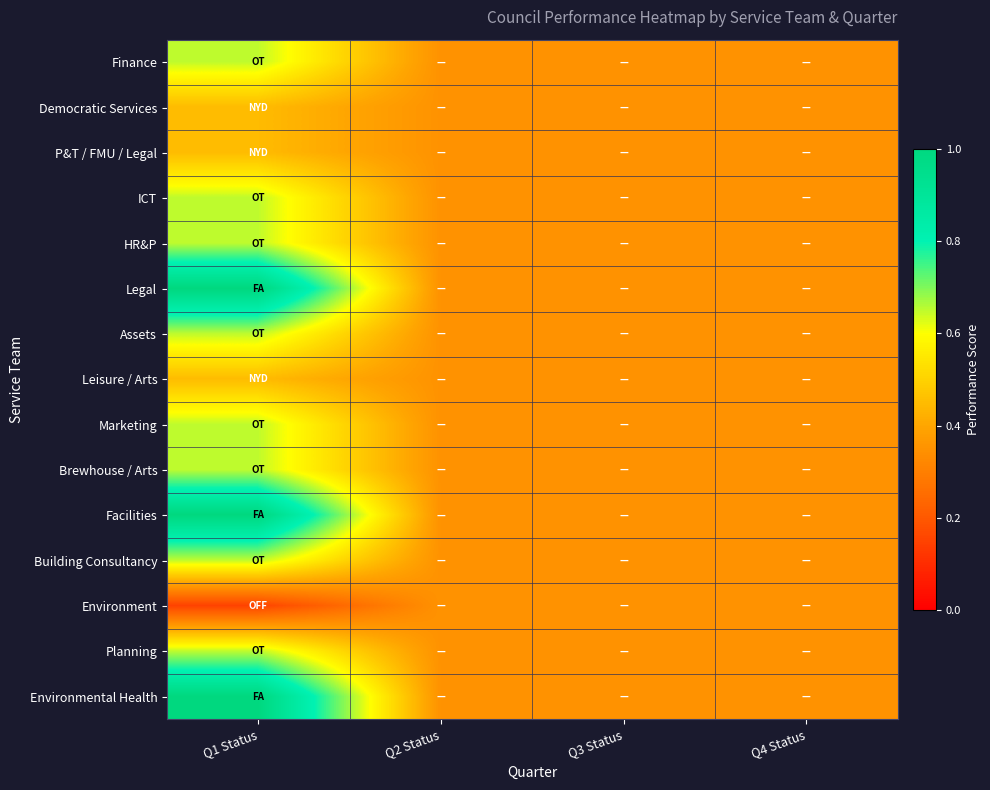

Reading left to right, what are all the values shown in this chart?

Finance: Q1 Status=0.7	Q2 Status=0.3	Q3 Status=0.3	Q4 Status=0.3
Democratic Services: Q1 Status=0.5	Q2 Status=0.3	Q3 Status=0.3	Q4 Status=0.3
P&T / FMU / Legal: Q1 Status=0.5	Q2 Status=0.3	Q3 Status=0.3	Q4 Status=0.3
ICT: Q1 Status=0.7	Q2 Status=0.3	Q3 Status=0.3	Q4 Status=0.3
HR&P: Q1 Status=0.7	Q2 Status=0.3	Q3 Status=0.3	Q4 Status=0.3
Legal: Q1 Status=1.0	Q2 Status=0.3	Q3 Status=0.3	Q4 Status=0.3
Assets: Q1 Status=0.7	Q2 Status=0.3	Q3 Status=0.3	Q4 Status=0.3
Leisure / Arts: Q1 Status=0.5	Q2 Status=0.3	Q3 Status=0.3	Q4 Status=0.3
Marketing: Q1 Status=0.7	Q2 Status=0.3	Q3 Status=0.3	Q4 Status=0.3
Brewhouse / Arts: Q1 Status=0.7	Q2 Status=0.3	Q3 Status=0.3	Q4 Status=0.3
Facilities: Q1 Status=1.0	Q2 Status=0.3	Q3 Status=0.3	Q4 Status=0.3
Building Consultancy: Q1 Status=0.7	Q2 Status=0.3	Q3 Status=0.3	Q4 Status=0.3
Environment: Q1 Status=0.1	Q2 Status=0.3	Q3 Status=0.3	Q4 Status=0.3
Planning: Q1 Status=0.7	Q2 Status=0.3	Q3 Status=0.3	Q4 Status=0.3
Environmental Health: Q1 Status=1.0	Q2 Status=0.3	Q3 Status=0.3	Q4 Status=0.3